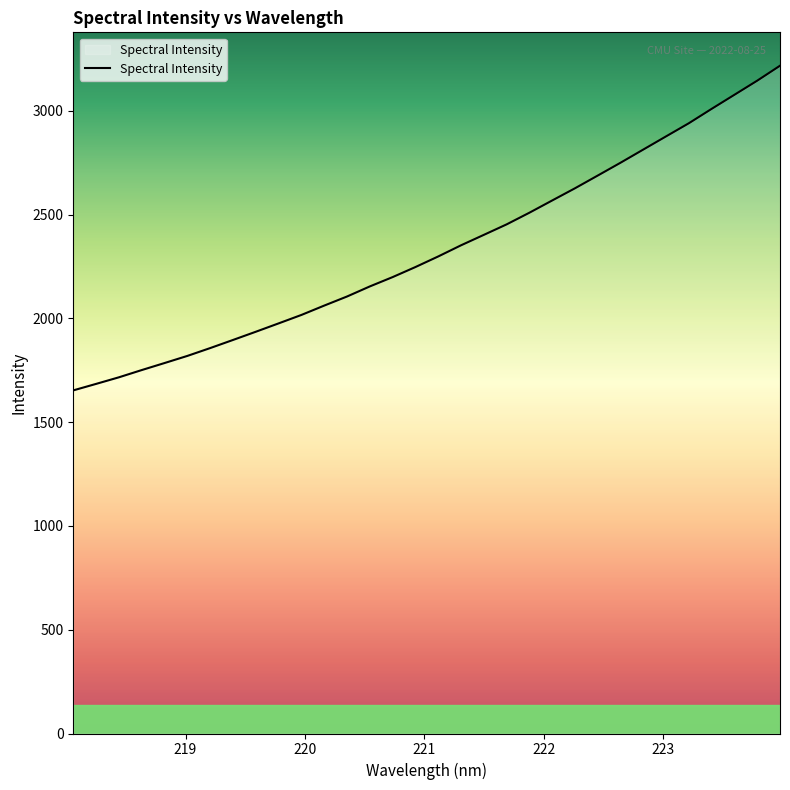

What is the sum of all values?

74600.6